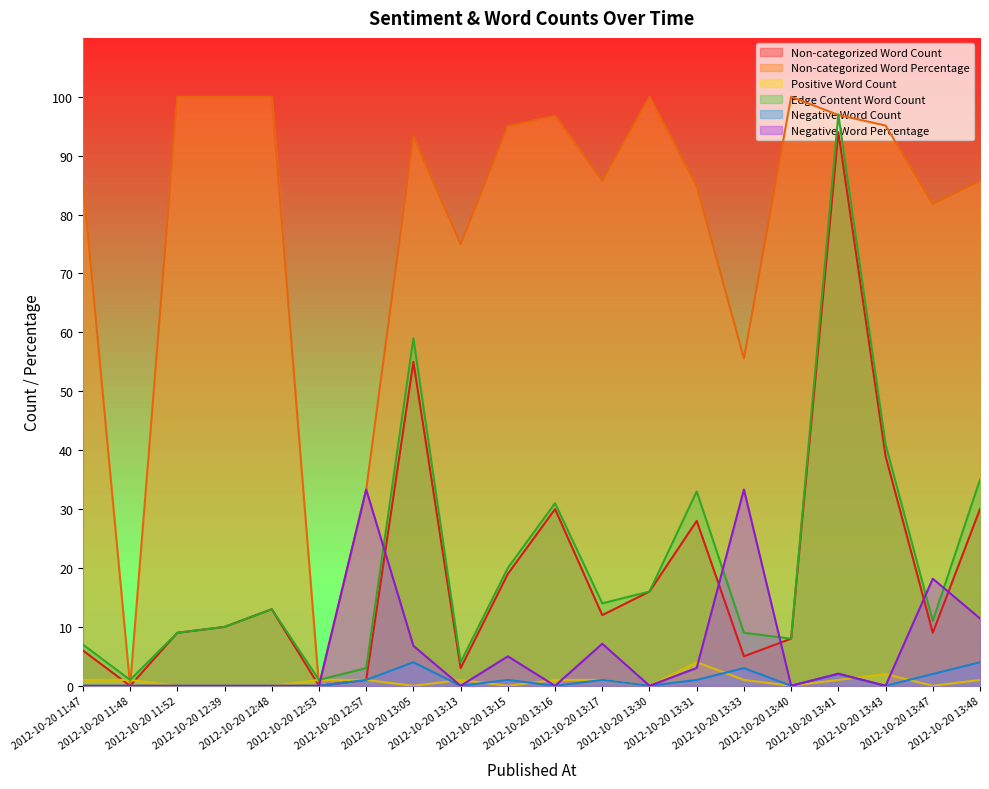

True or false: Negative Word Percentage and Non-categorized Word Count cross at least once.

True